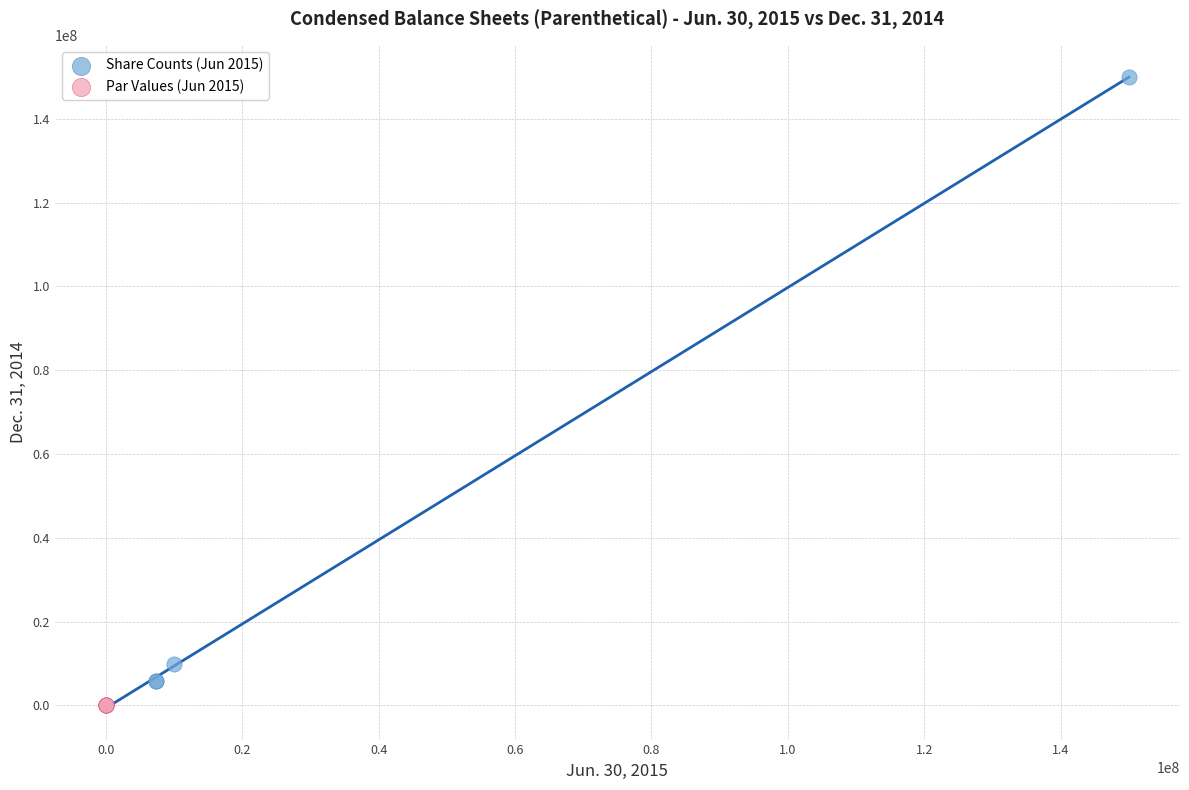

What are all the series names shown in the legend?

Share Counts (Jun 2015), Par Values (Jun 2015)